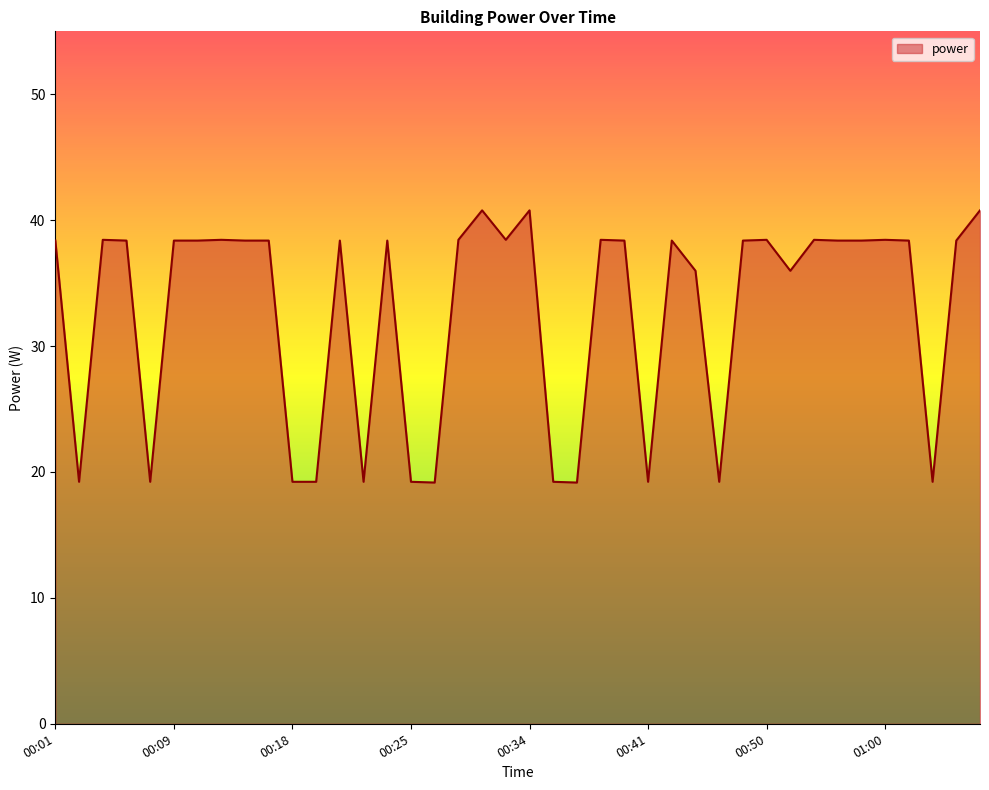

What is the difference between the maximum and minimum values?

21.6